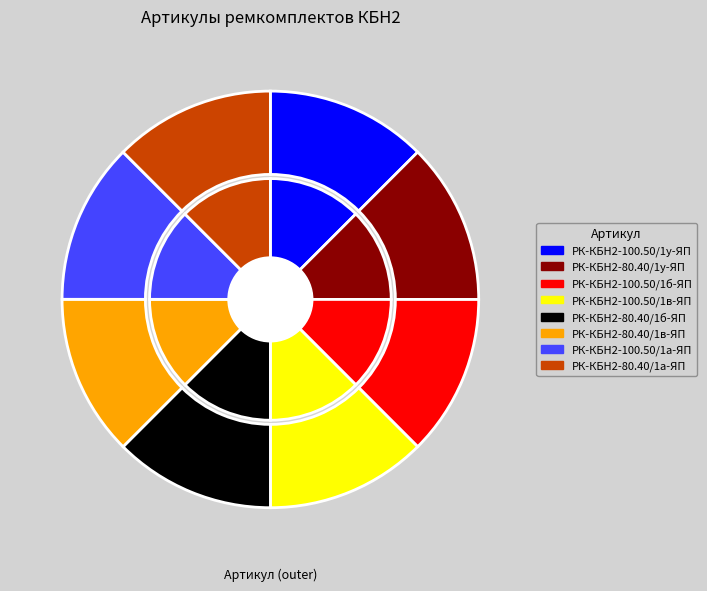

Is it true that РК-КБН2-100.50/1а-ЯП is 2% of the pie?

False